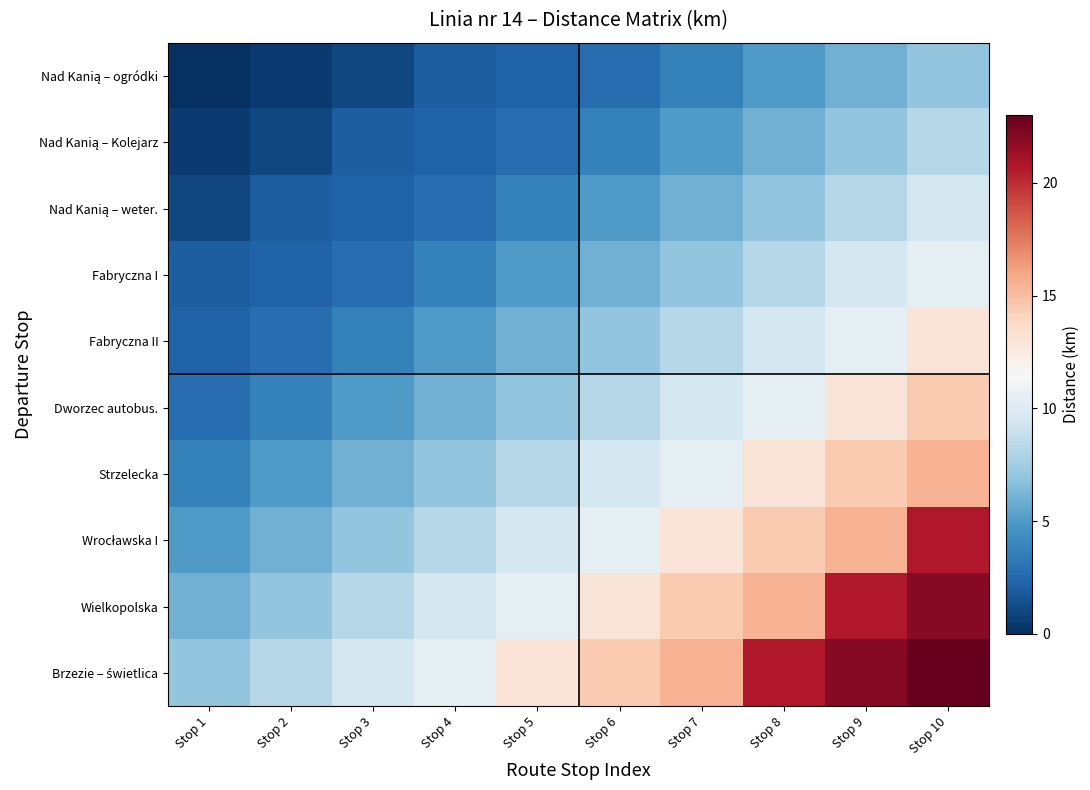

Which has a higher value, Stop 10 or Stop 3?

Stop 10